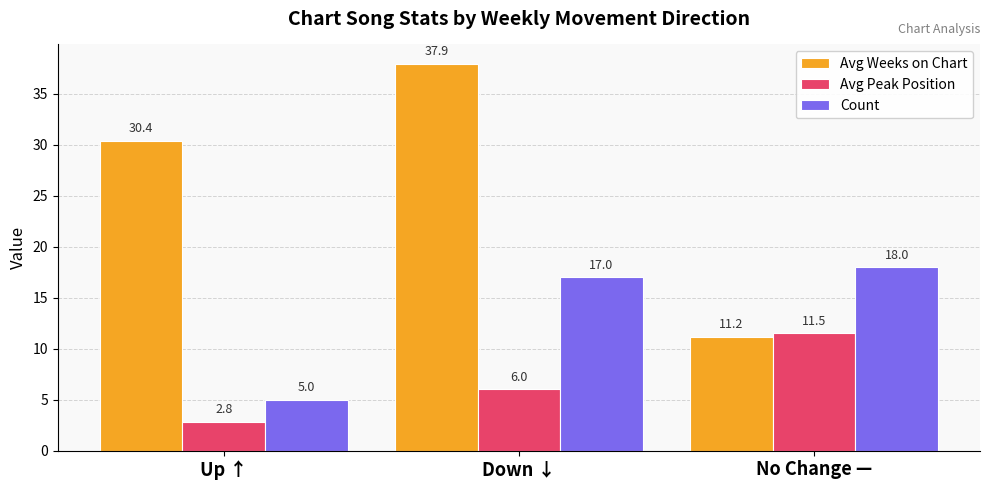

What is the minimum value shown in the chart?

2.8